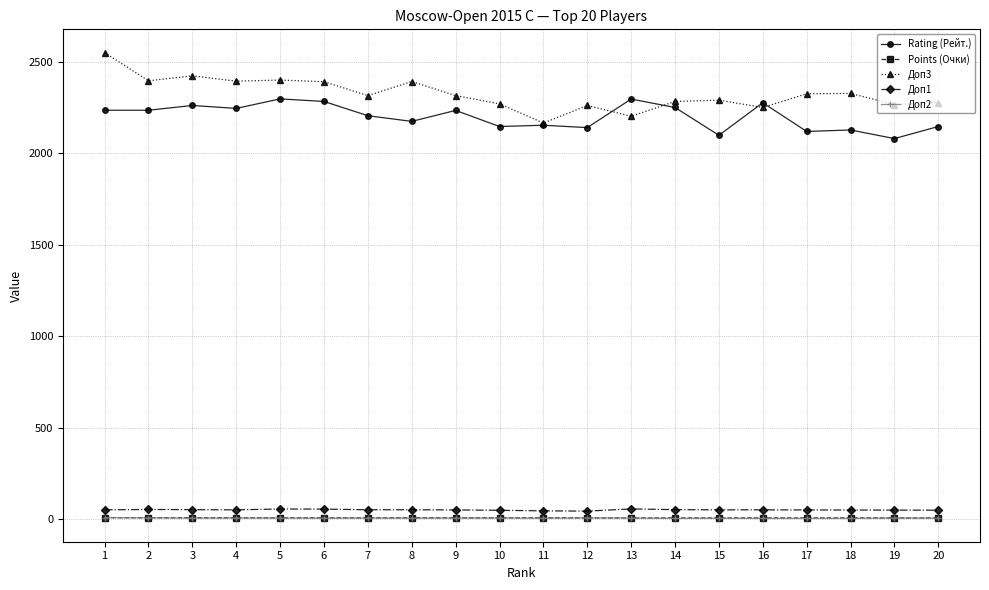

What is the minimum value for Rating (Рейт.)?

2081.0